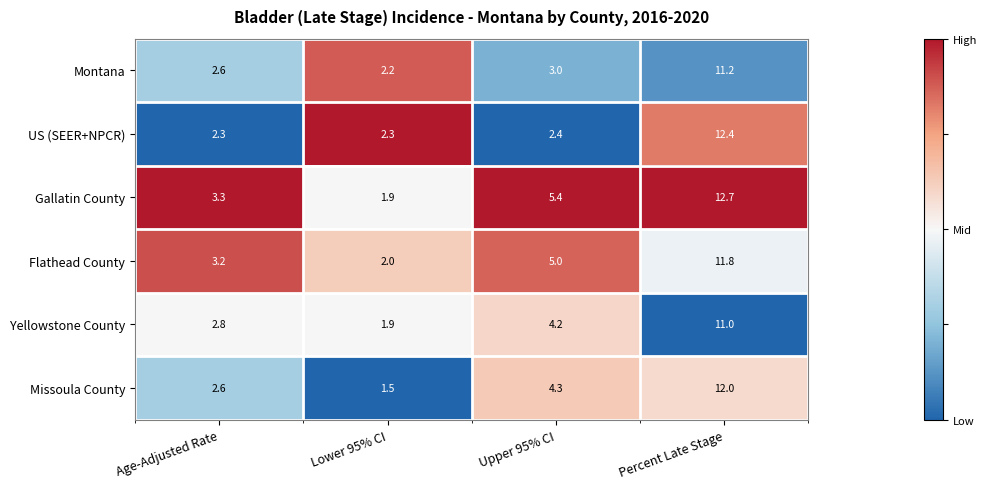

Count the number of categories in the chart.

4